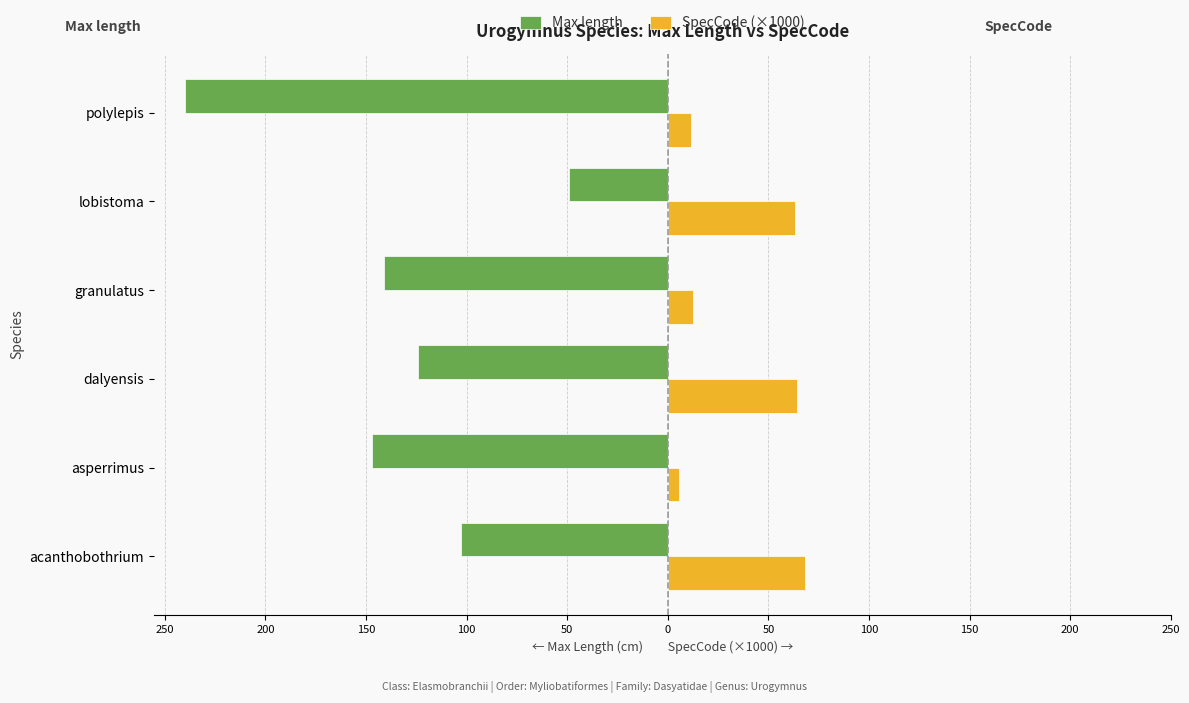

What is the lowest value of the SpecCode (×1000) series?

5.4